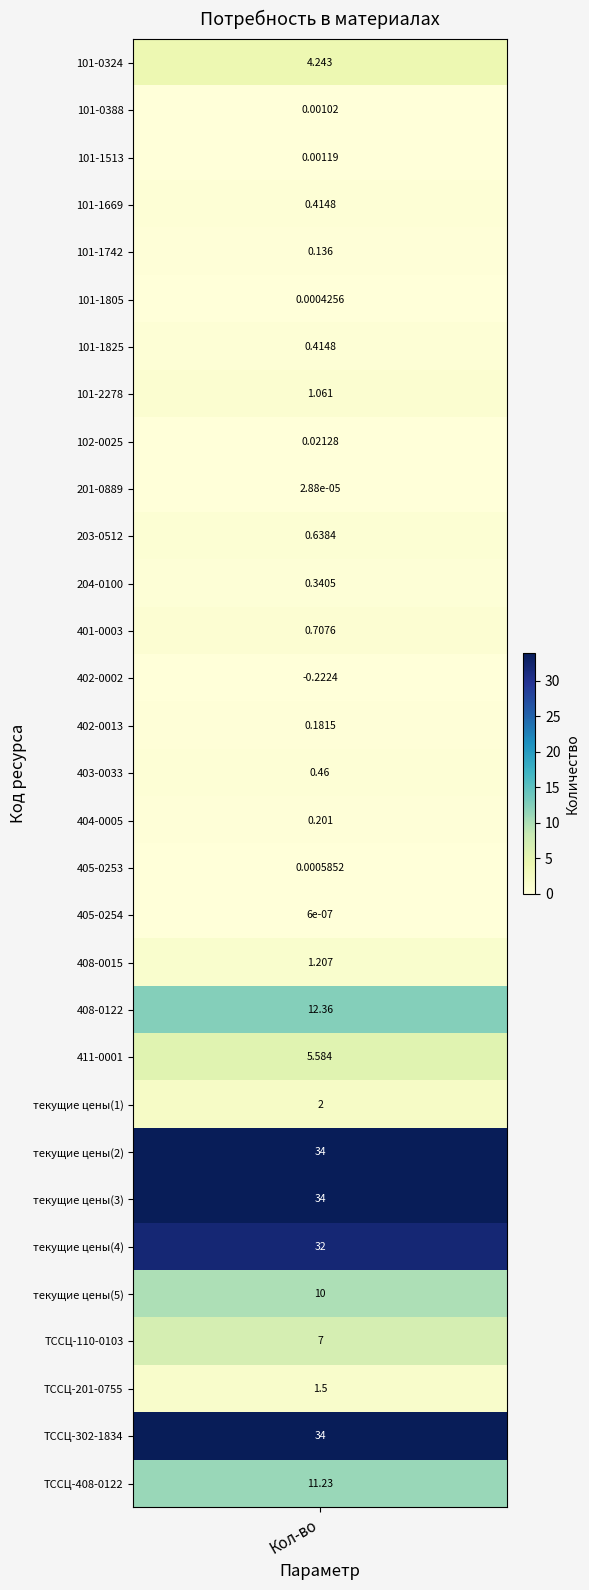

The chart shows a value of 2.0 at 22. True or false?

True